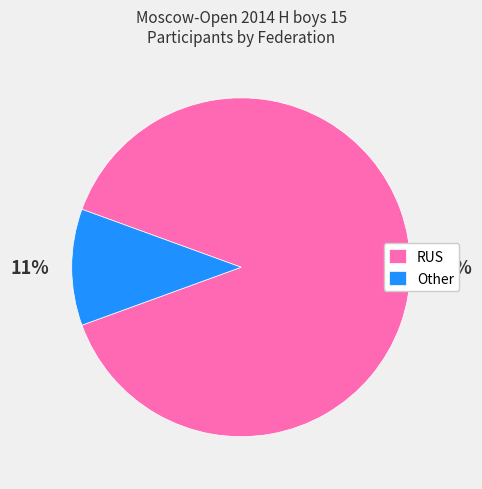

Rank the categories by value from highest to lowest.

RUS, Other